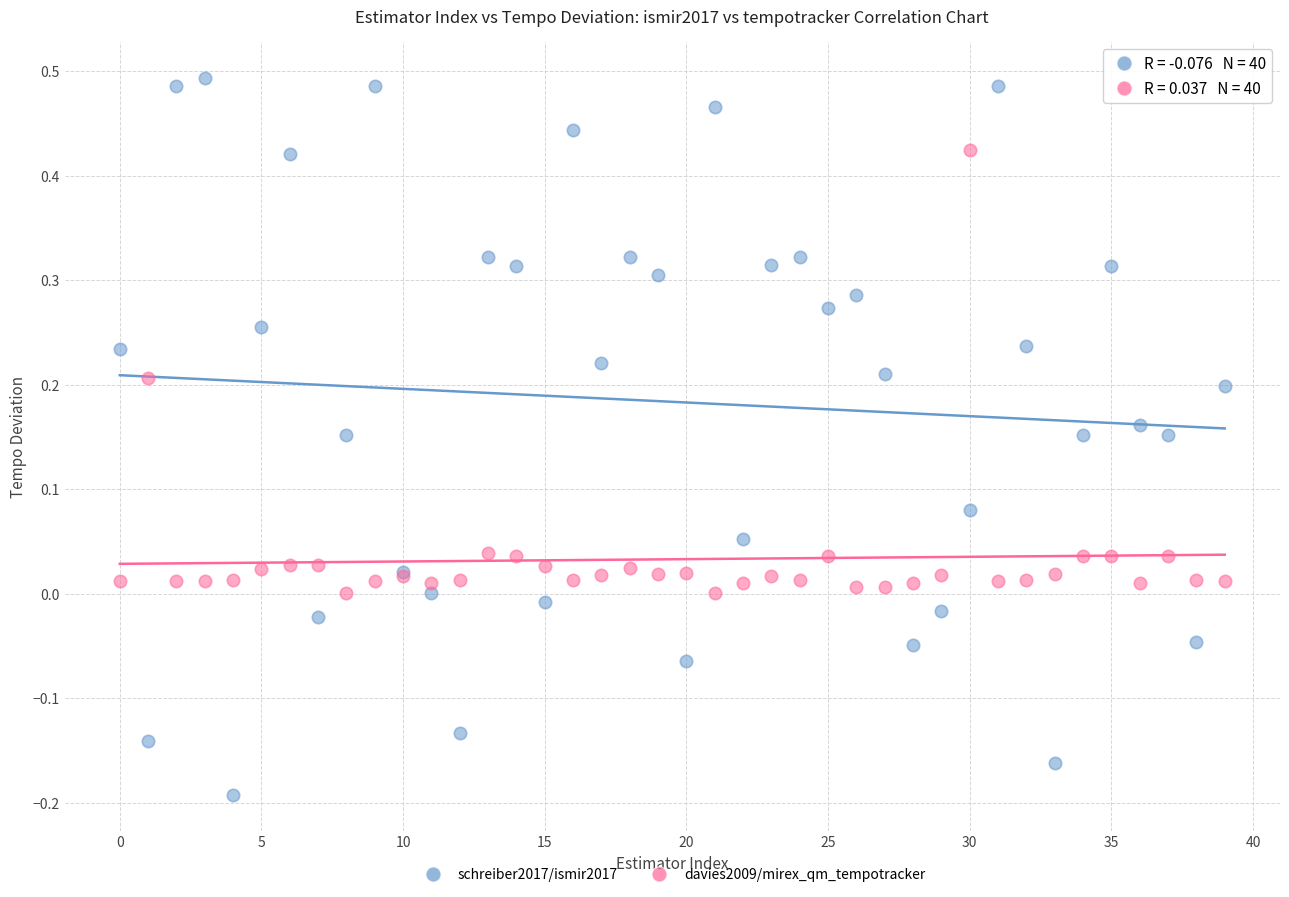

Which series reaches the minimum Y coordinate?

schreiber2017/ismir2017